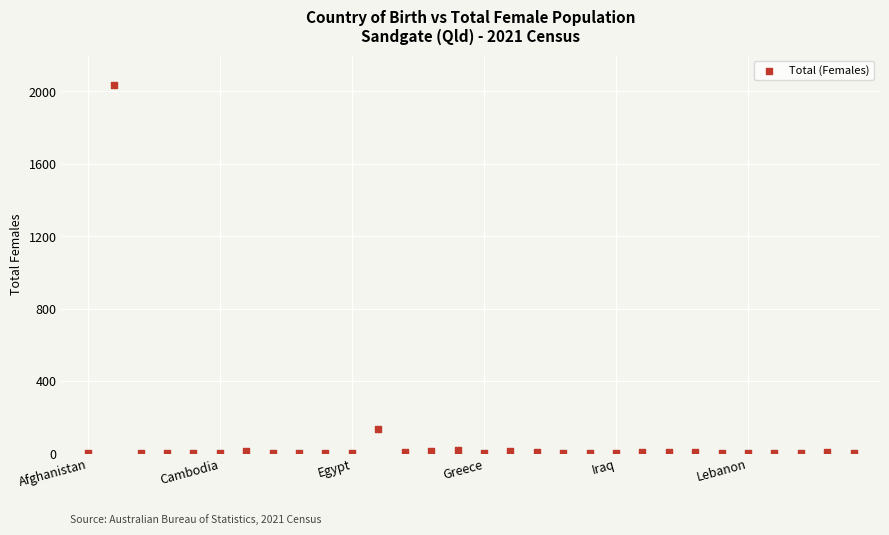

What is the range of Y values (max minus min)?

2035